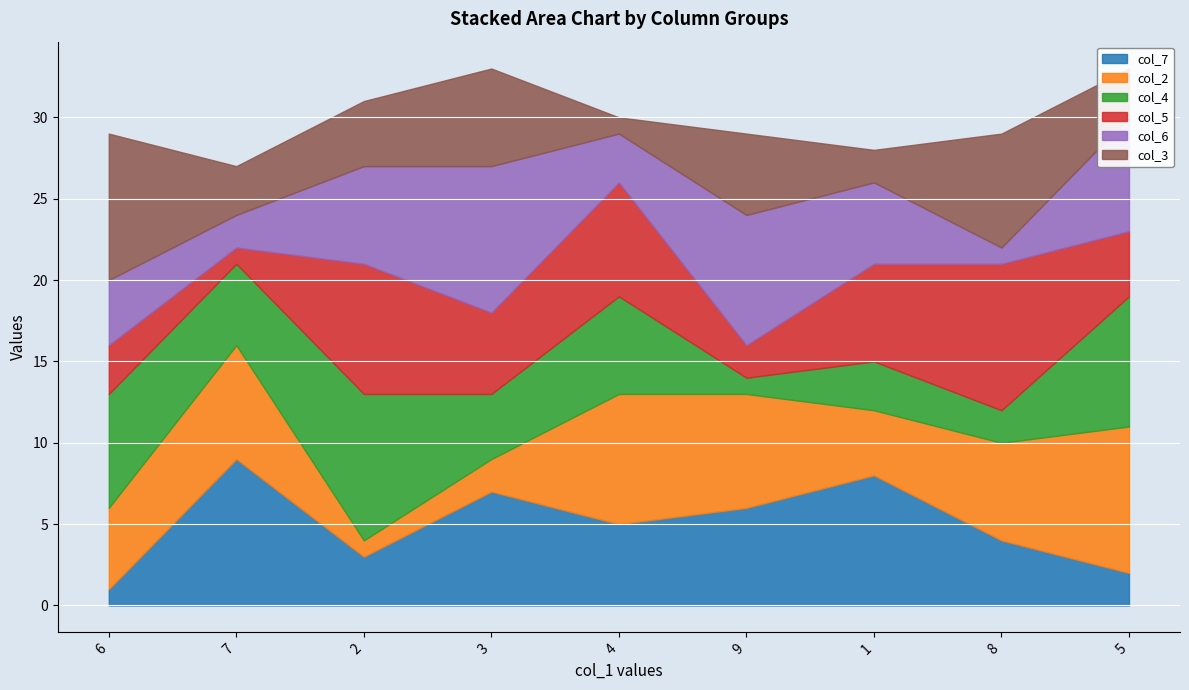

After their last crossing, which series has the higher values: col_4 or col_2?

col_2